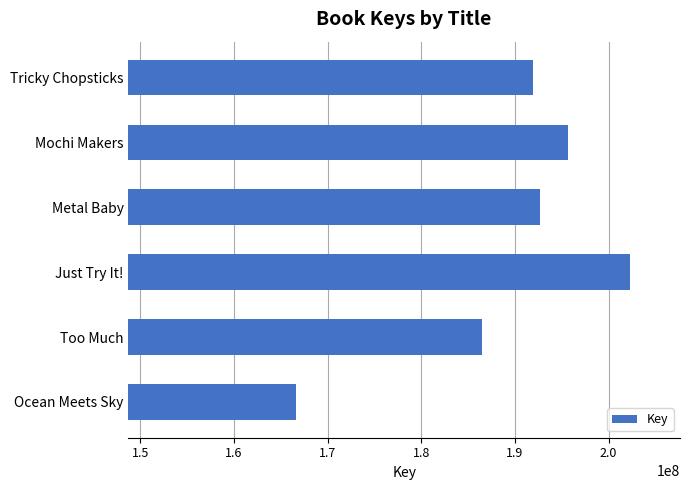

Is it true that the value at Metal Baby is 192735349?

True